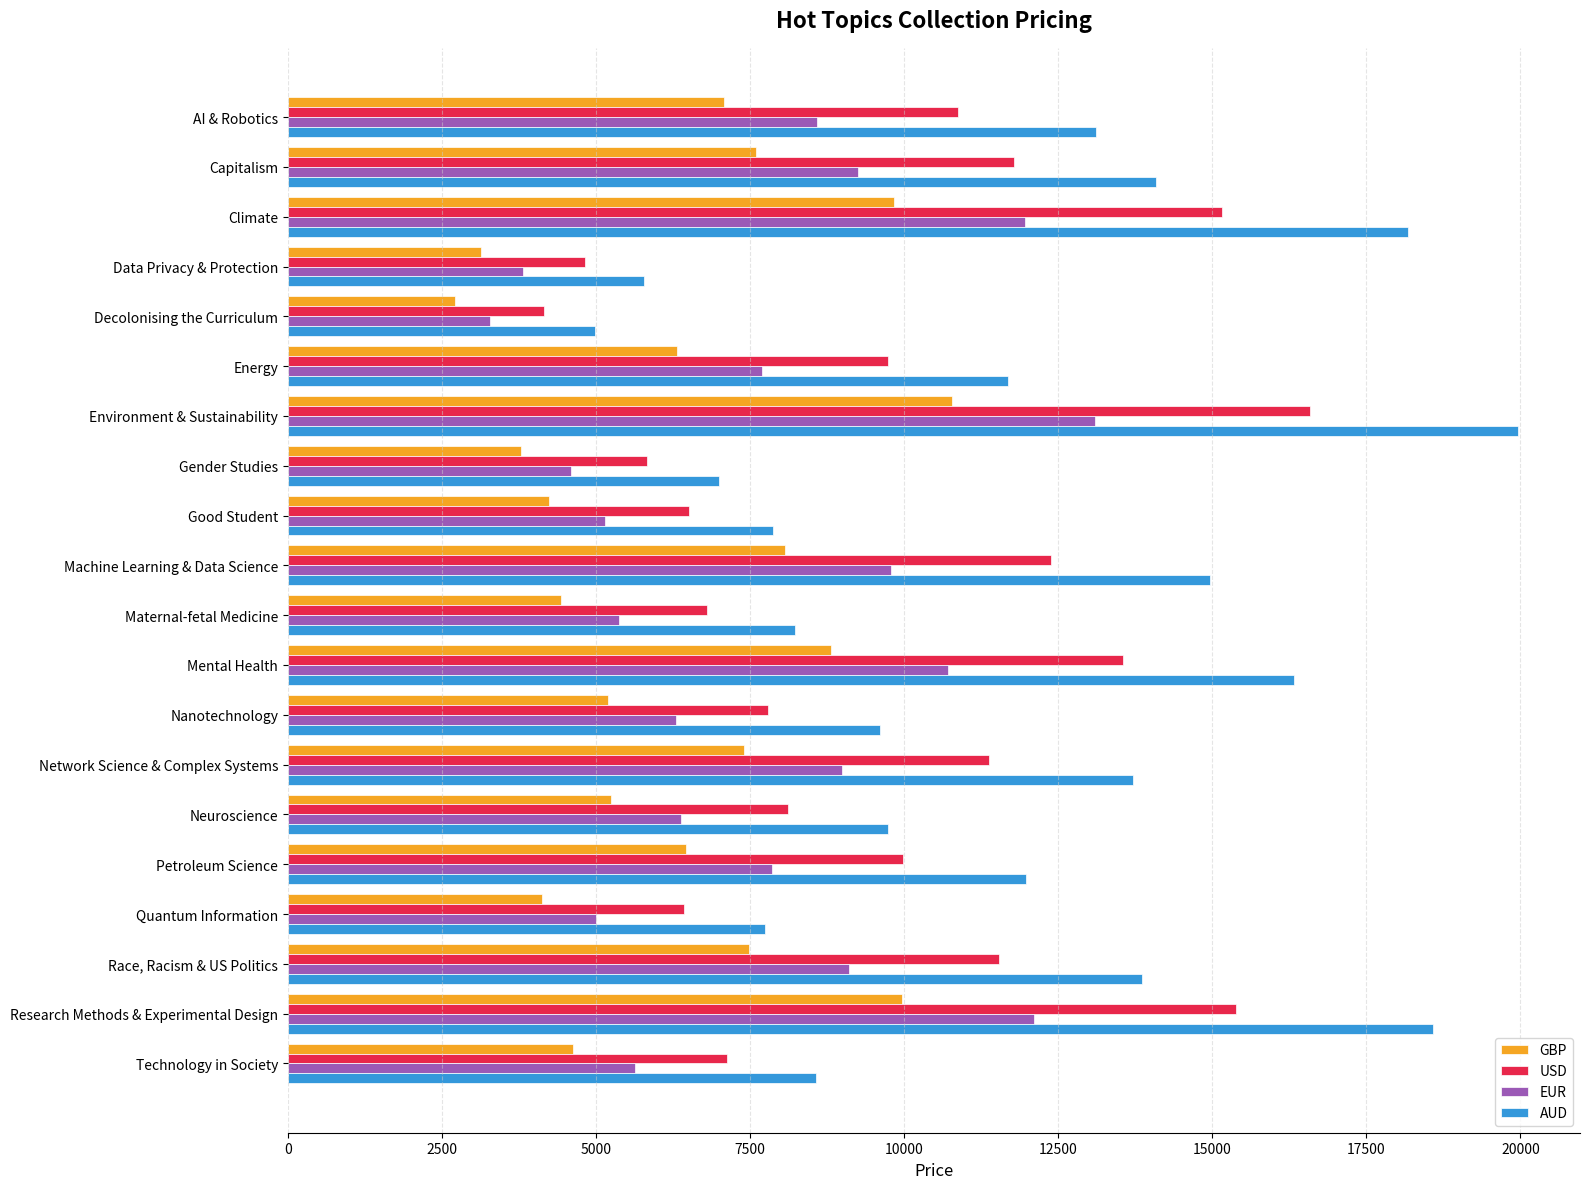

At how many categories does at least one series exceed 12456?

9